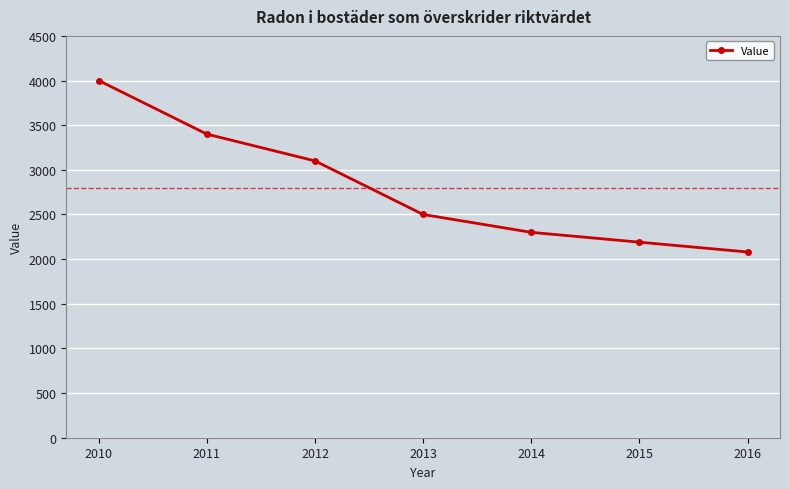

What is the difference between the maximum and minimum values?

1920